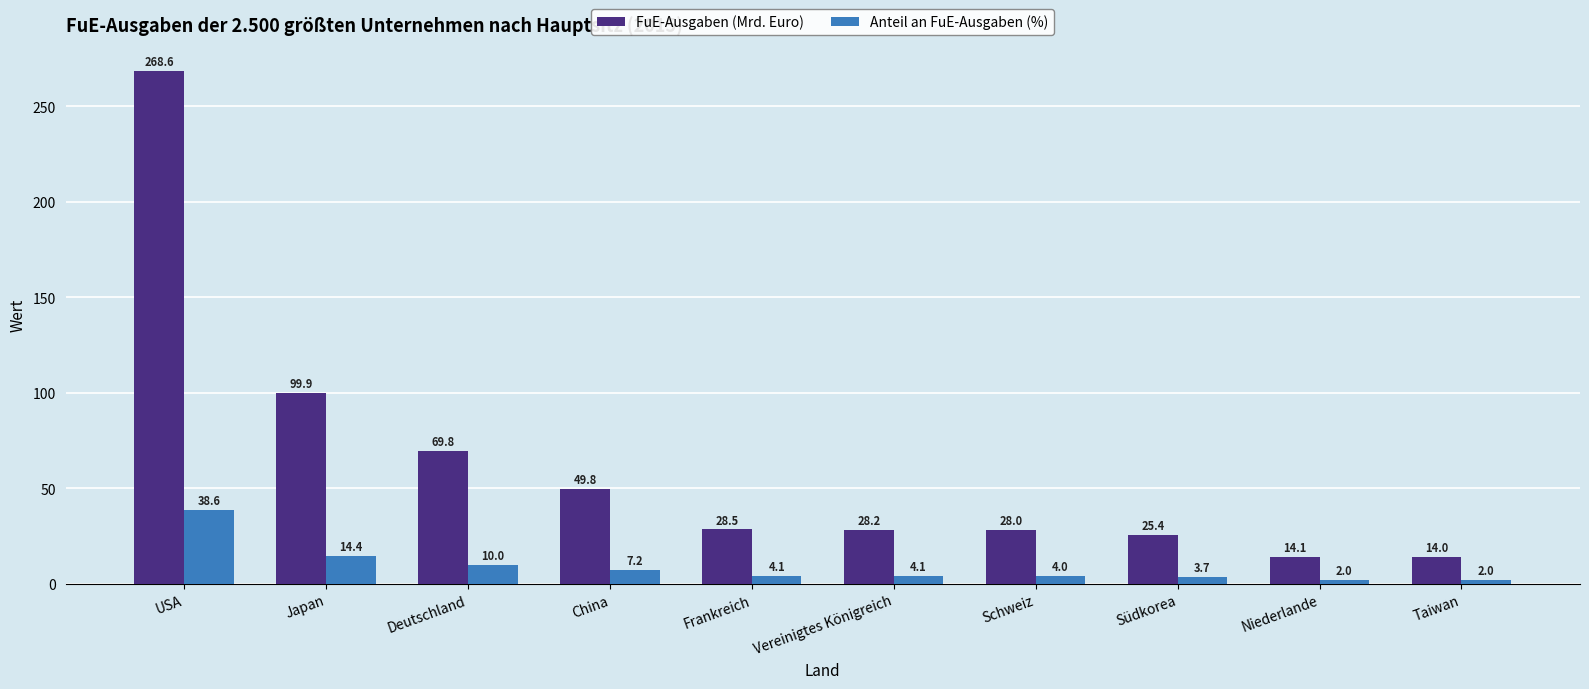

What position from the right is Niederlande?

2